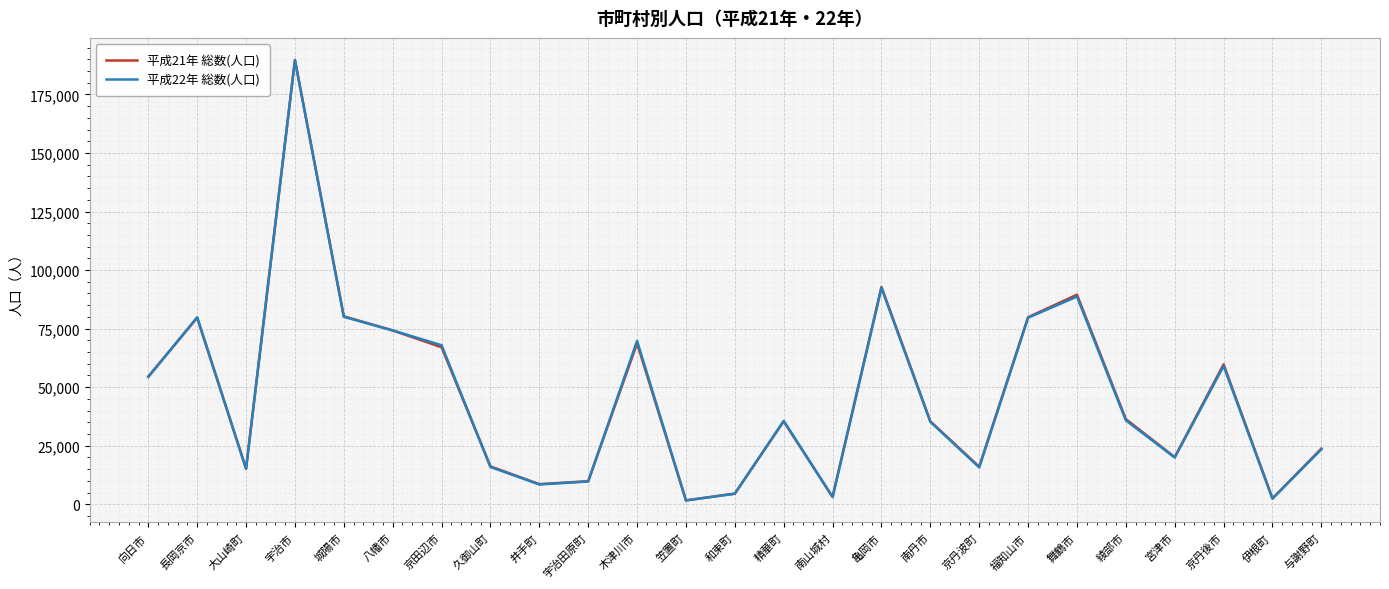

What is the greatest value displayed?

189734